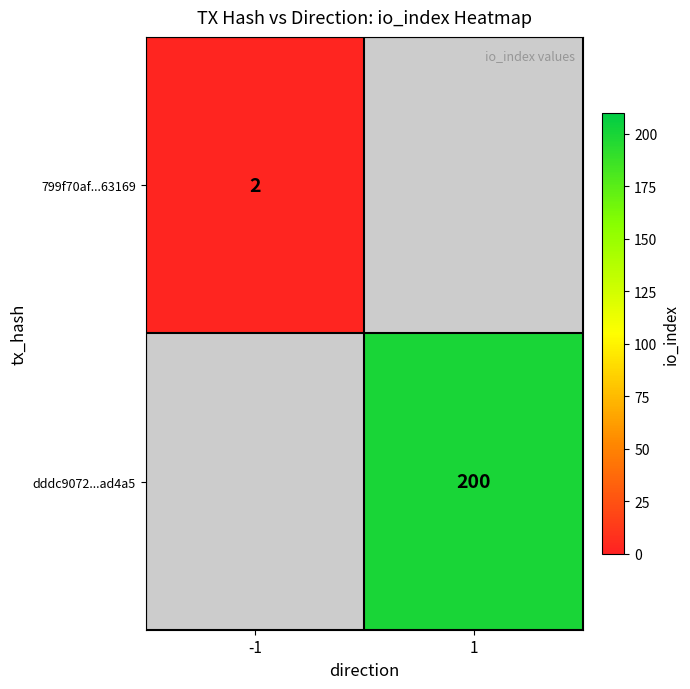

Is it true that dddc9072...ad4a5 equals 89.8 at 1?

False